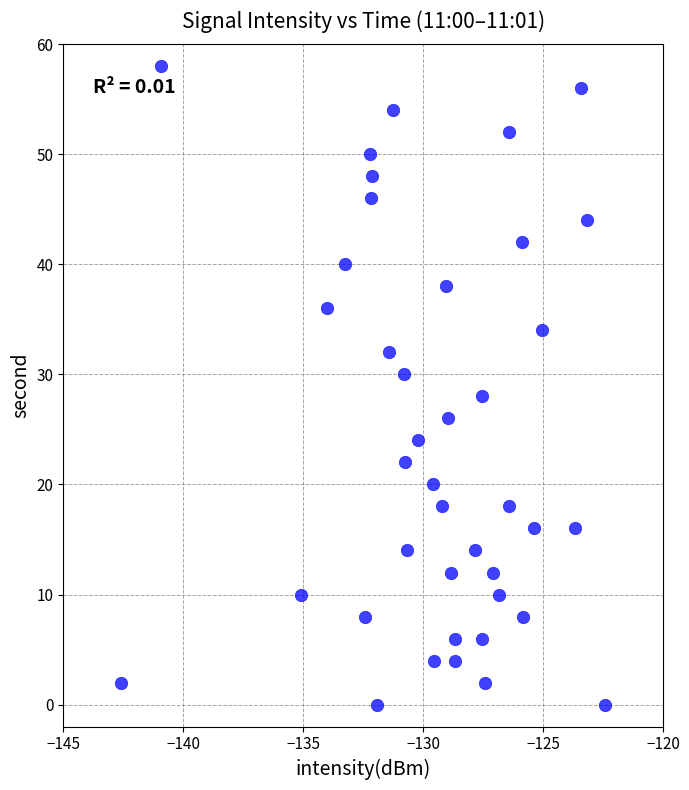

What is the range of Y values (max minus min)?

58